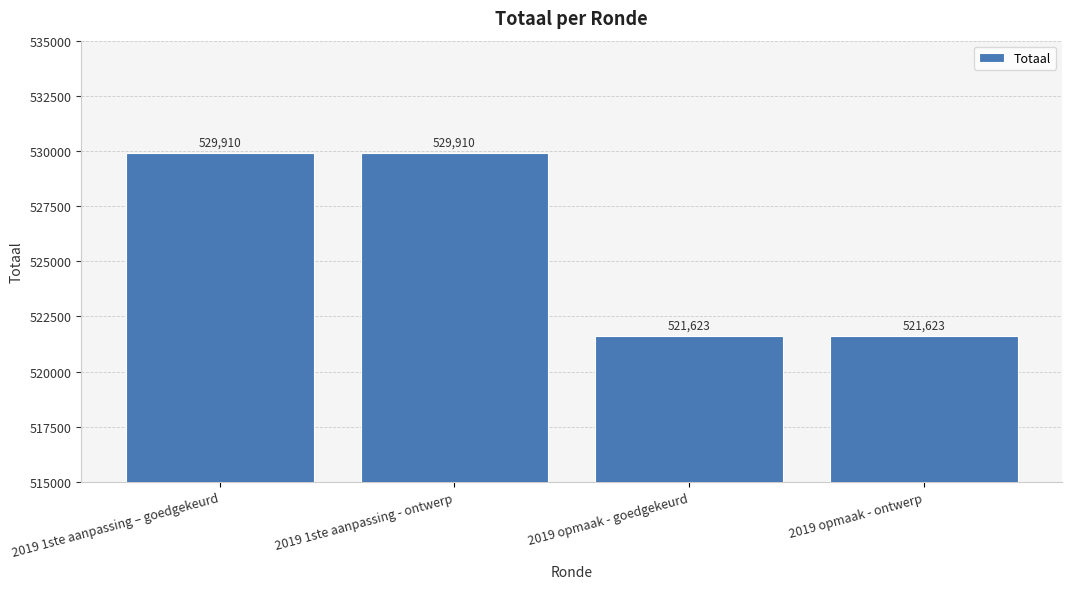

What is the smallest value displayed?

521623